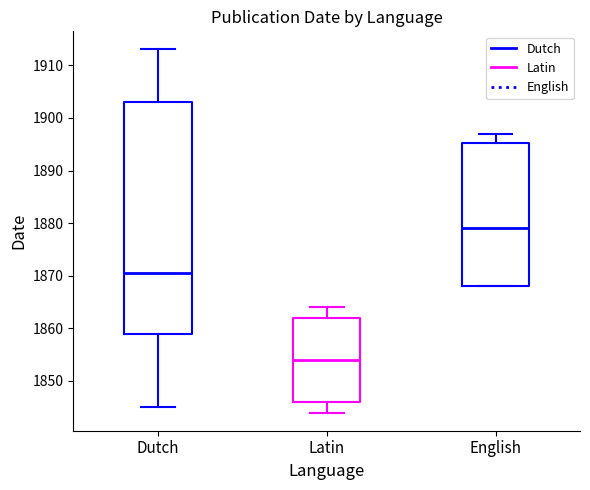

Reading left to right, read every box against the y-axis: the position of its median line, the range the box covers, and the ends of its whiskers. The values are not printed on the chart, so give them approximately, as read against the axis.

Dutch: median 1871, box 1859 to 1903, whiskers 1845 to 1913
Latin: median 1854, box 1846 to 1862, whiskers 1844 to 1864
English: median 1879, box 1868 to 1895, whiskers 1868 to 1897